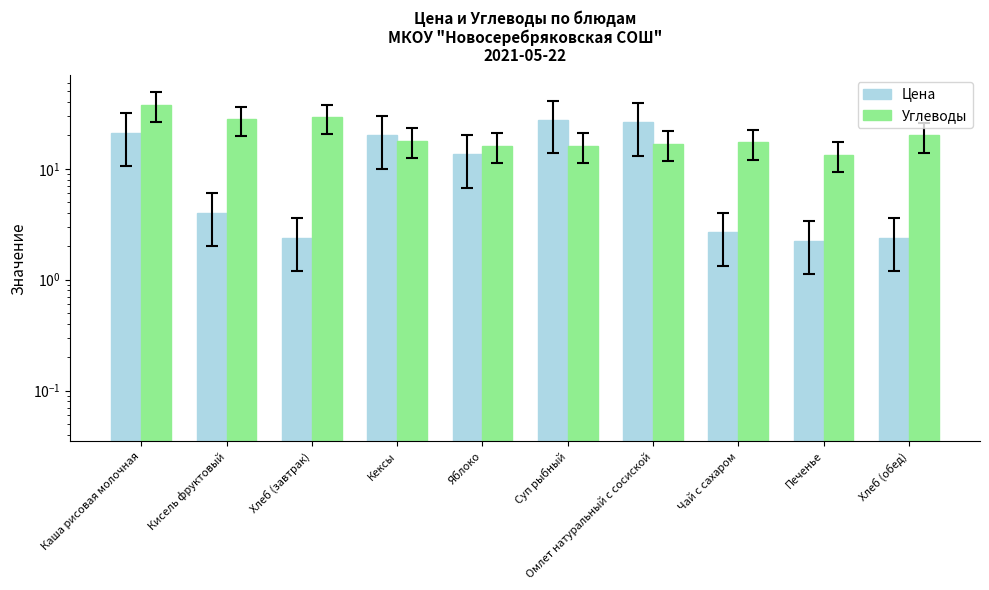

At Чай с сахаром, list the series in order from largest to smallest.

Углеводы, Цена